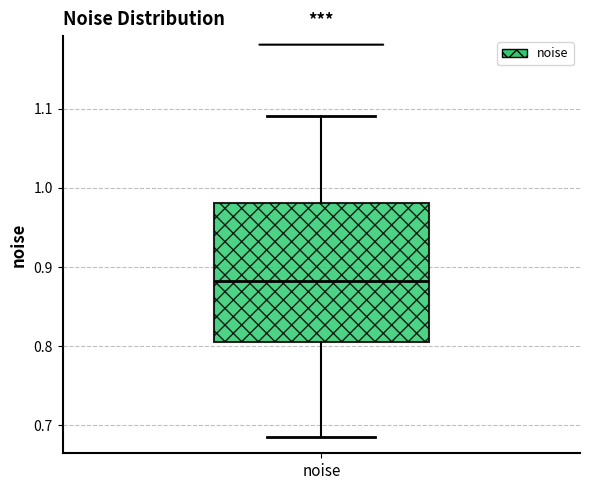

Where does the lower whisker of the box for noise end on the y-axis? The values are not printed on the chart, so give them approximately, as read against the axis.

0.69